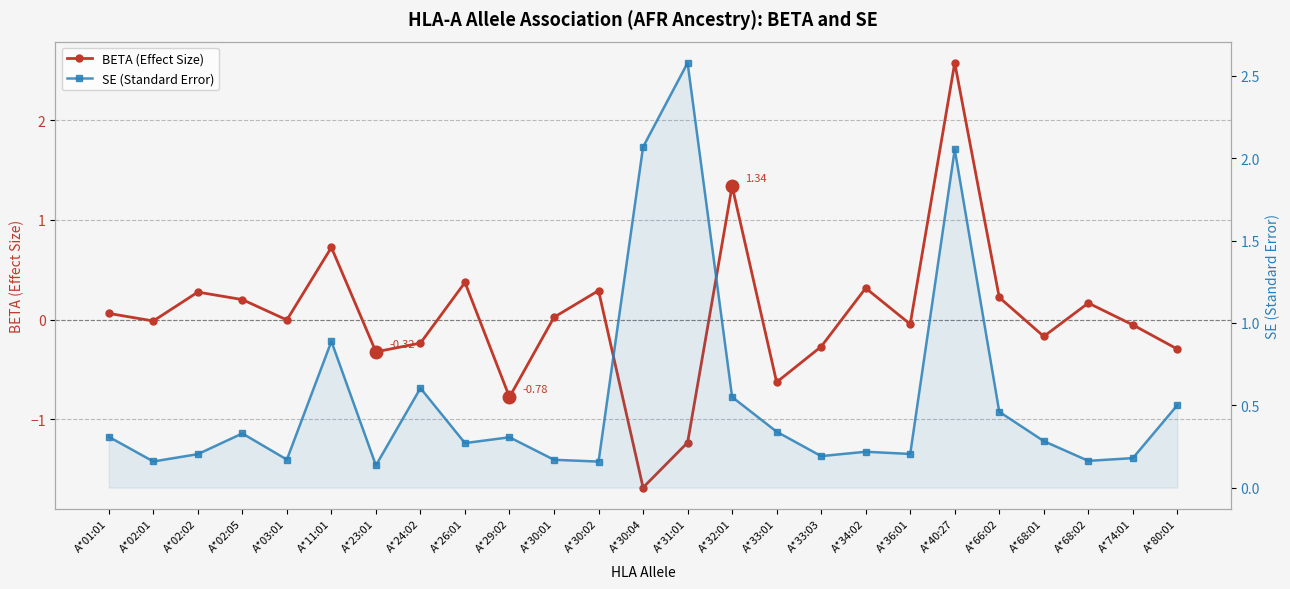

Is this an area chart (filled region under the line)?

No